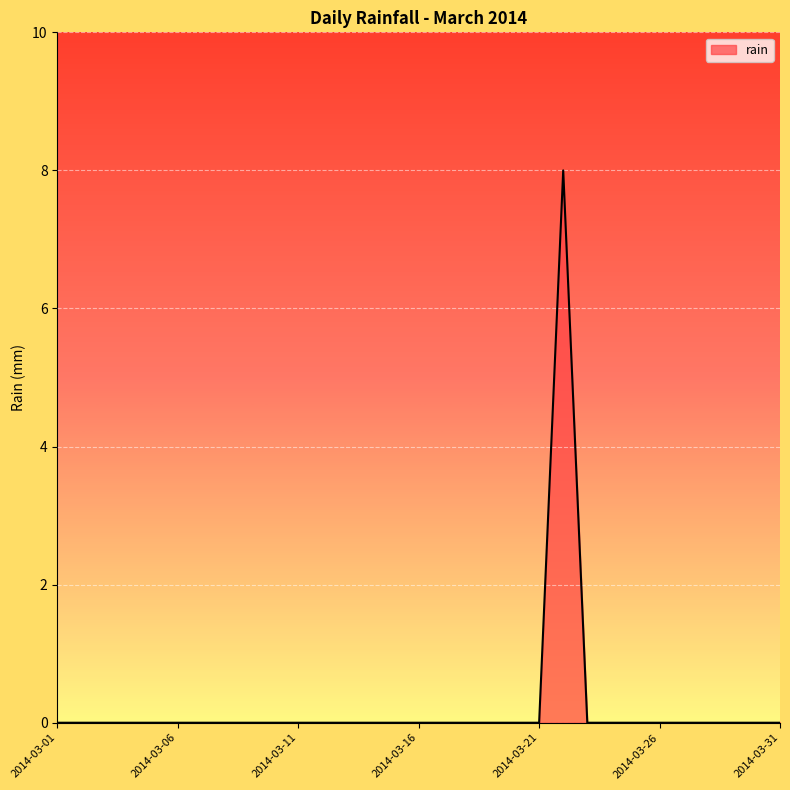

True or false: there are more than 0 points higher than both neighbors.

True